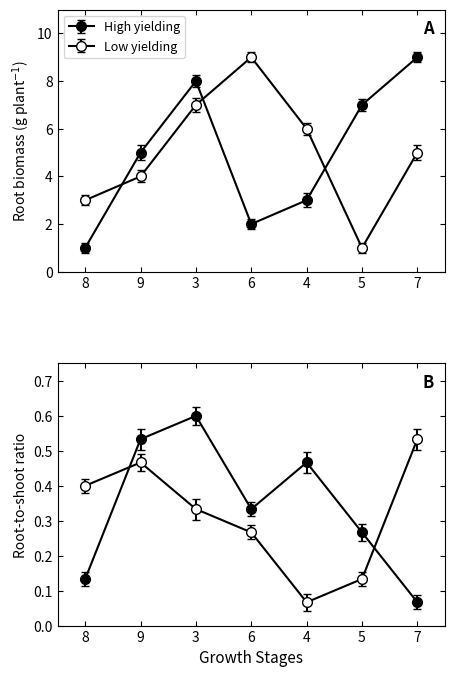

True or false: col_2 has more than 1 points higher than both neighbors.

False